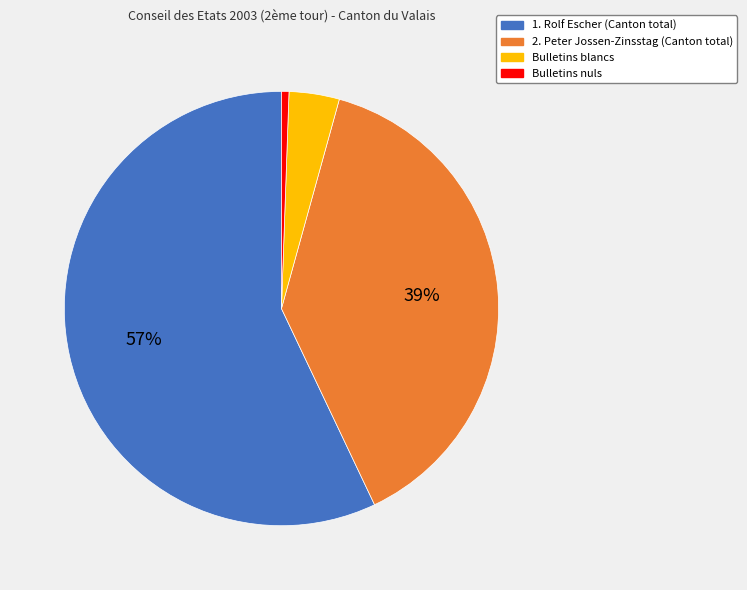

Which has a higher value, 2. Peter Jossen-Zinsstag or 1. Rolf Escher?

1. Rolf Escher